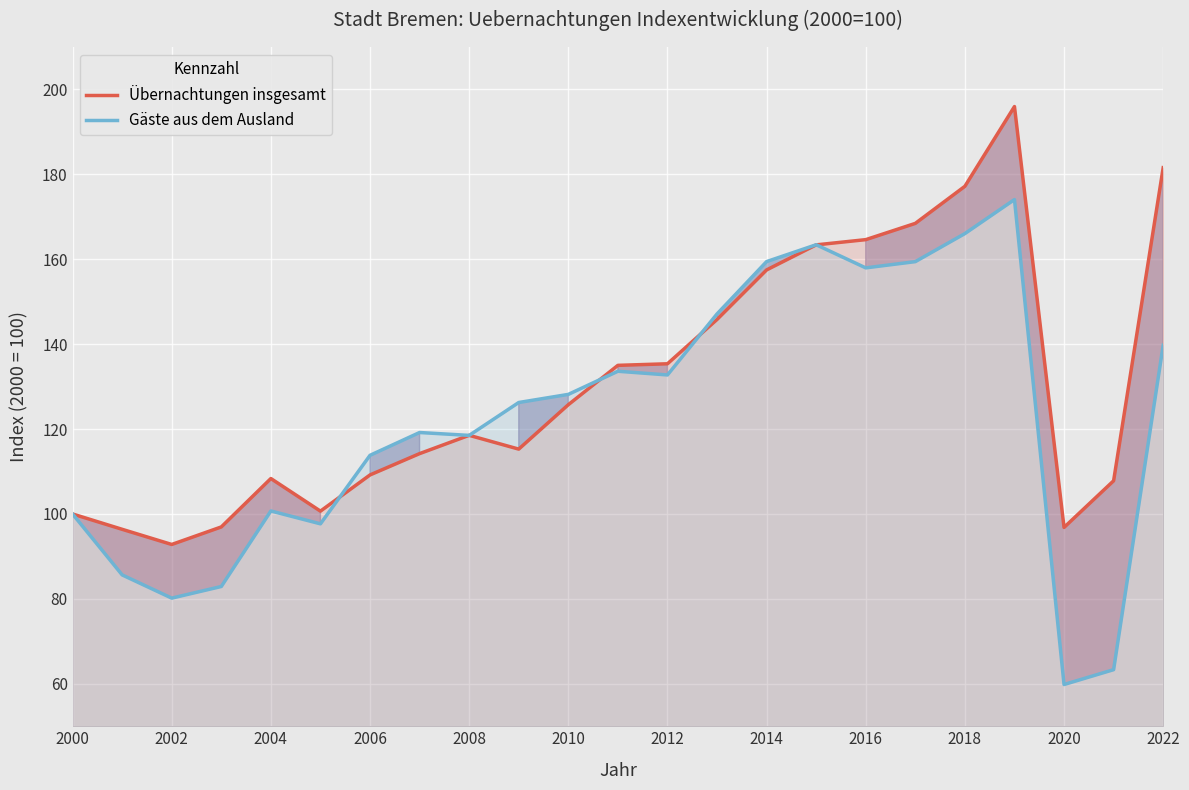

True or false: Gäste aus dem Ausland has a value of 220.3 at 2014.

False